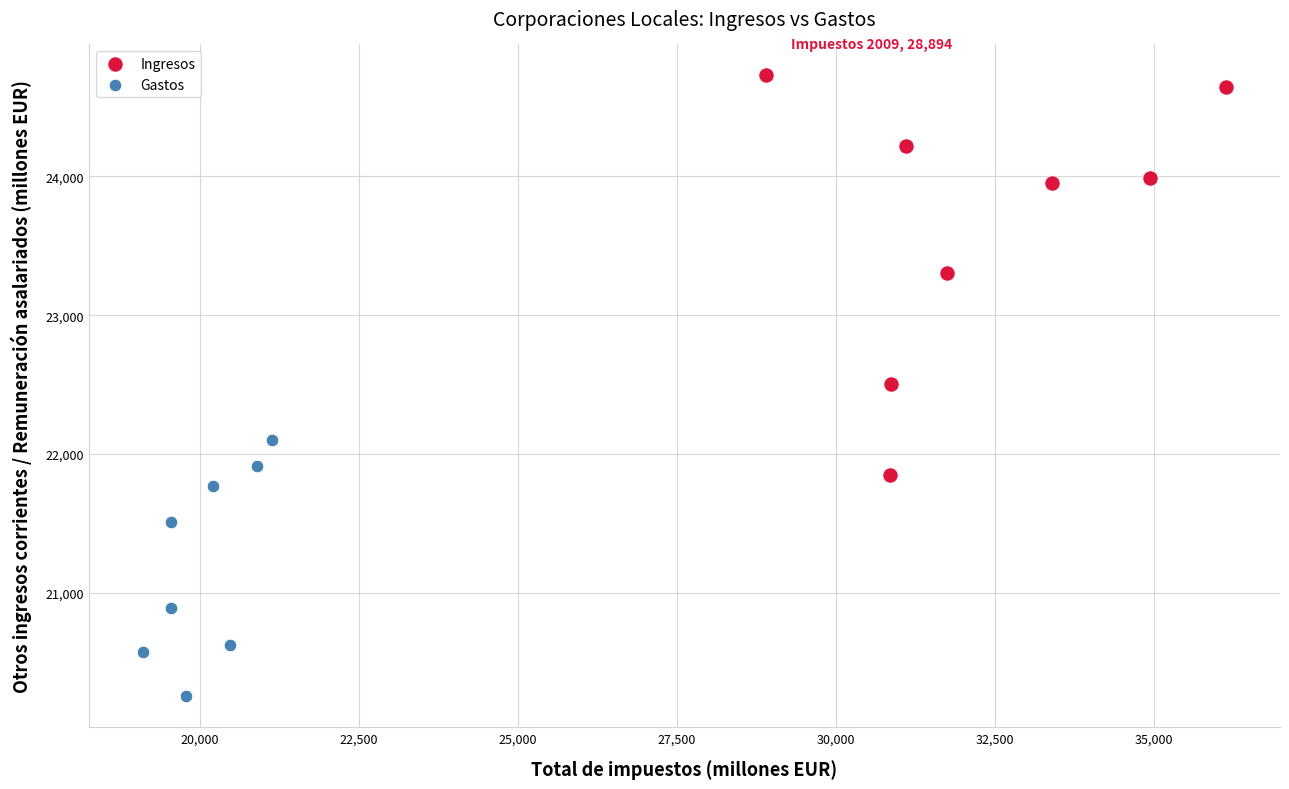

Which series contains the highest Y value?

Ingresos